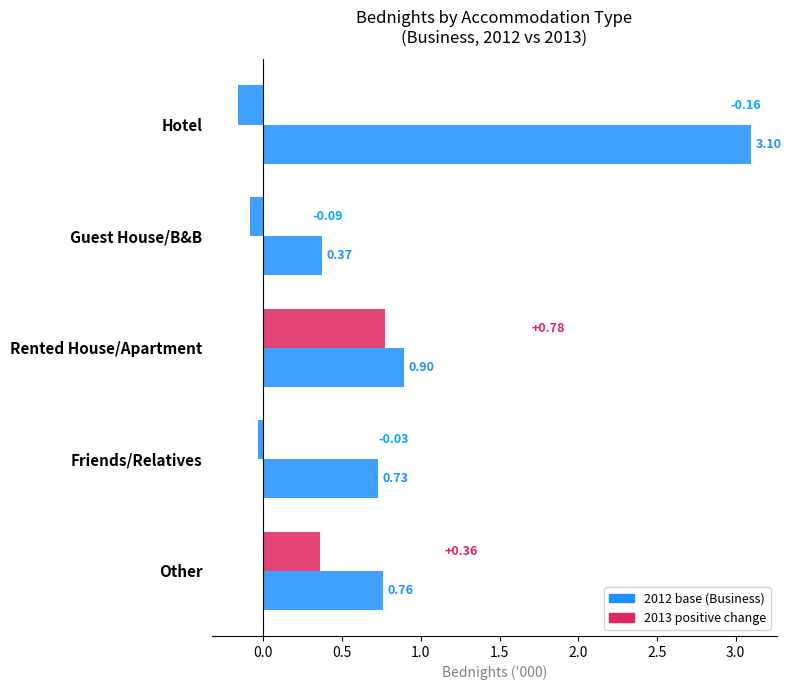

How many data points does each series have?

5